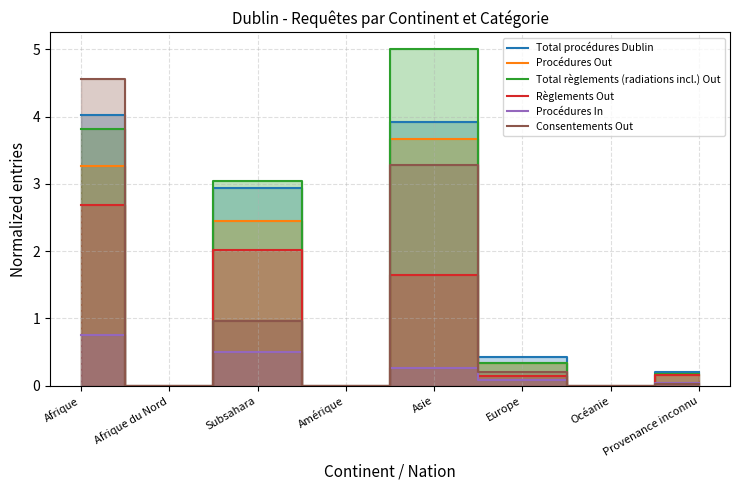

What is the label of the 8th point from the left?

Provenance inconnu